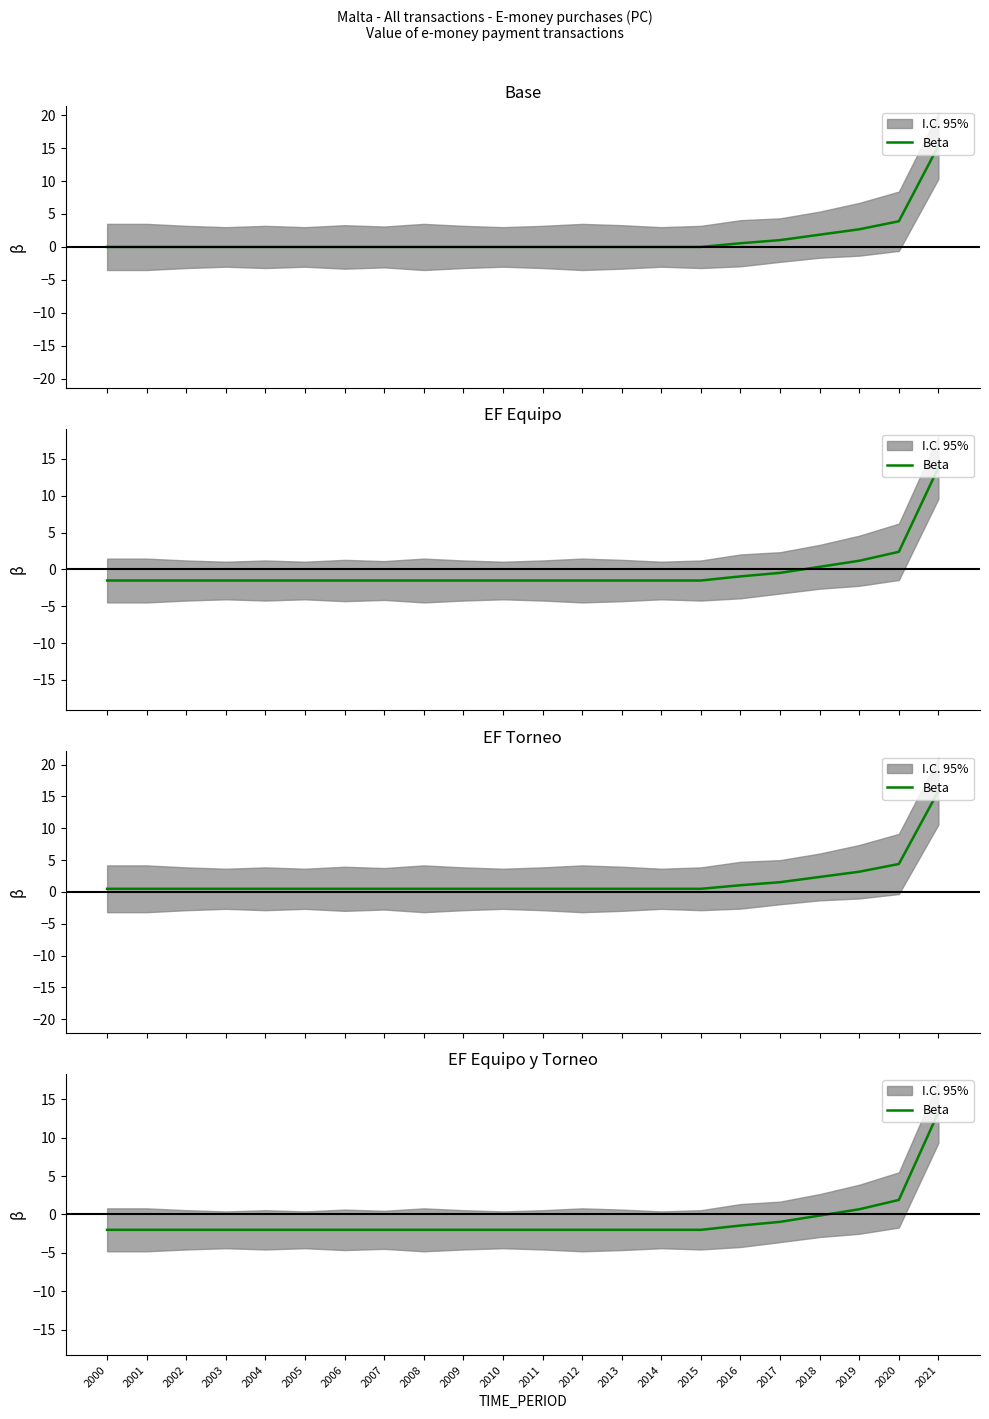

What is the value of the 19th point from the left?

-0.1